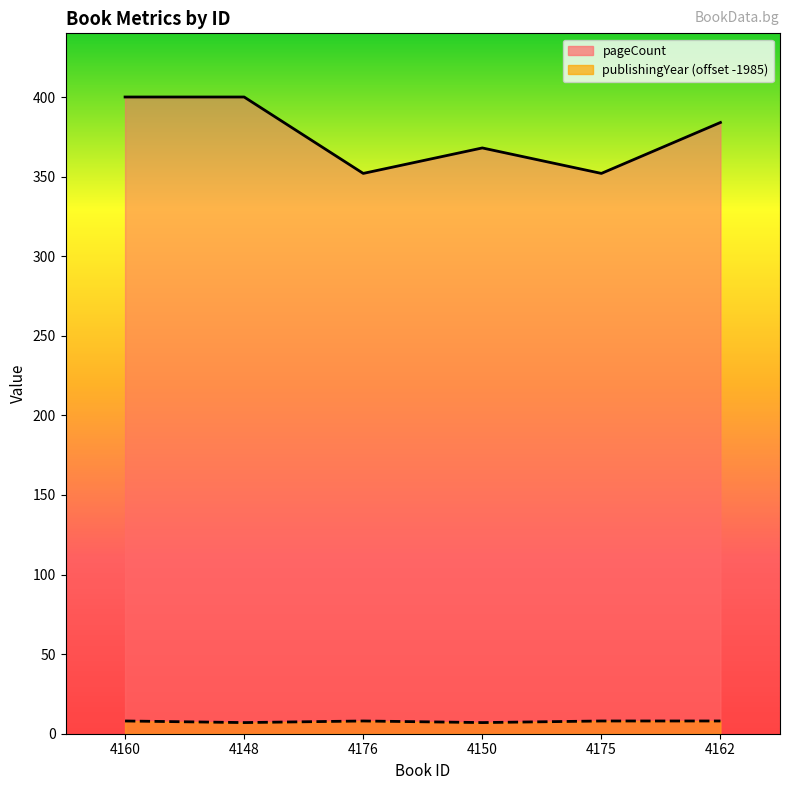

Reading left to right, list all the values displayed in this chart.

pageCount: 4160=400	4148=400	4176=352	4150=368	4175=352	4162=384
publishingYear: 4160=8	4148=7	4176=8	4150=7	4175=8	4162=8